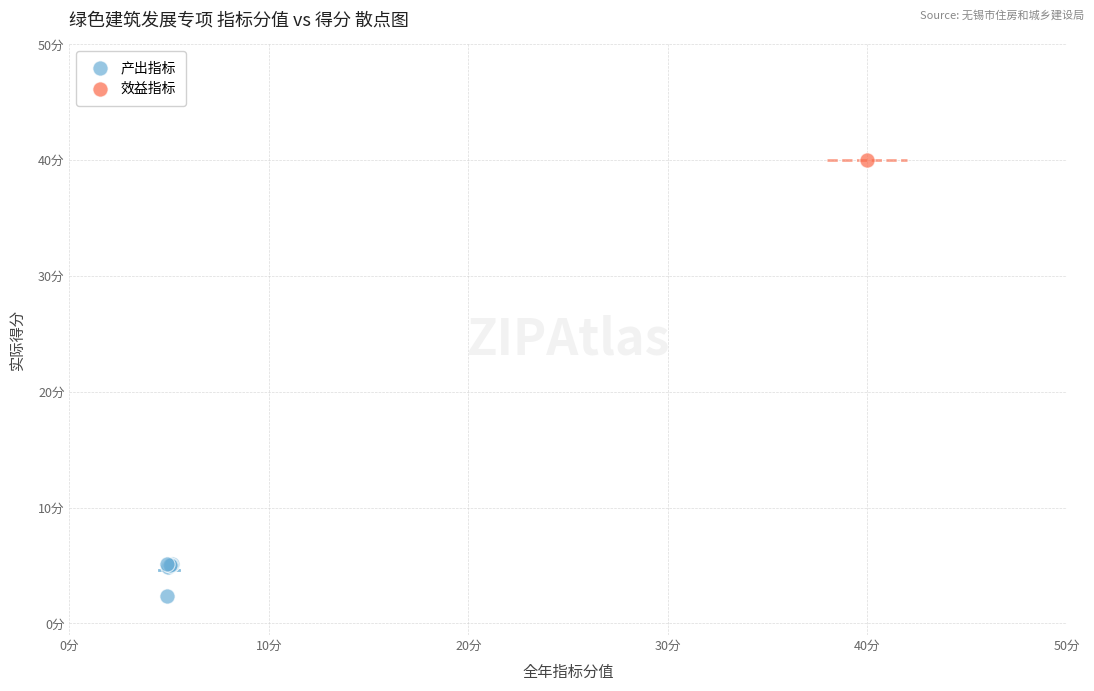

What are all the series names shown in the legend?

产出指标, 效益指标